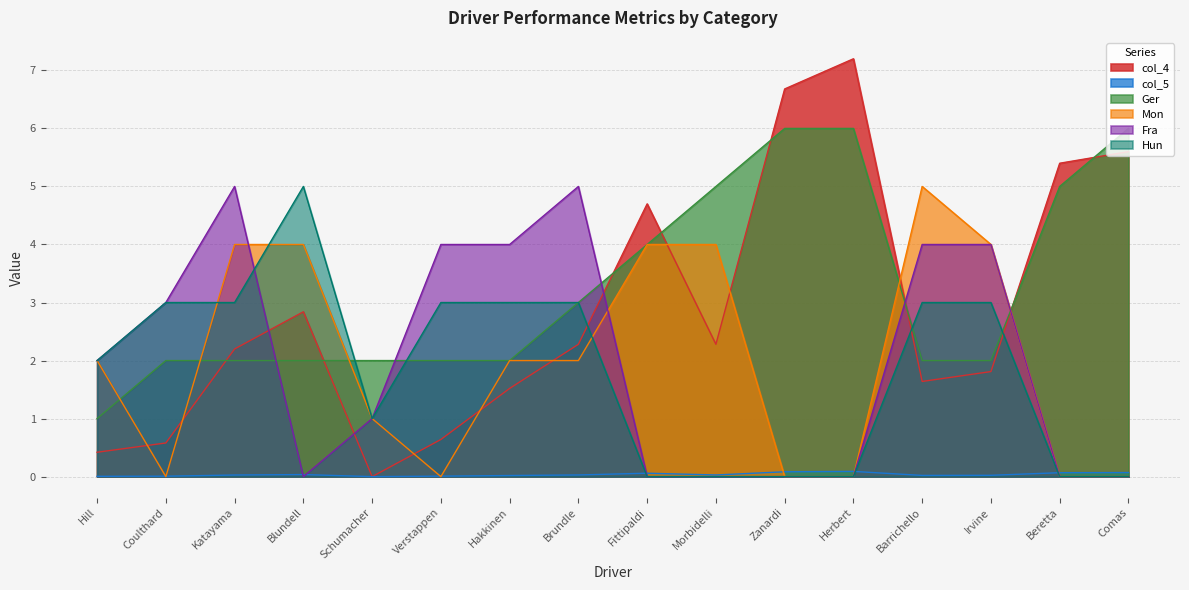

At which category is the sum across all series the highest?

Katayama